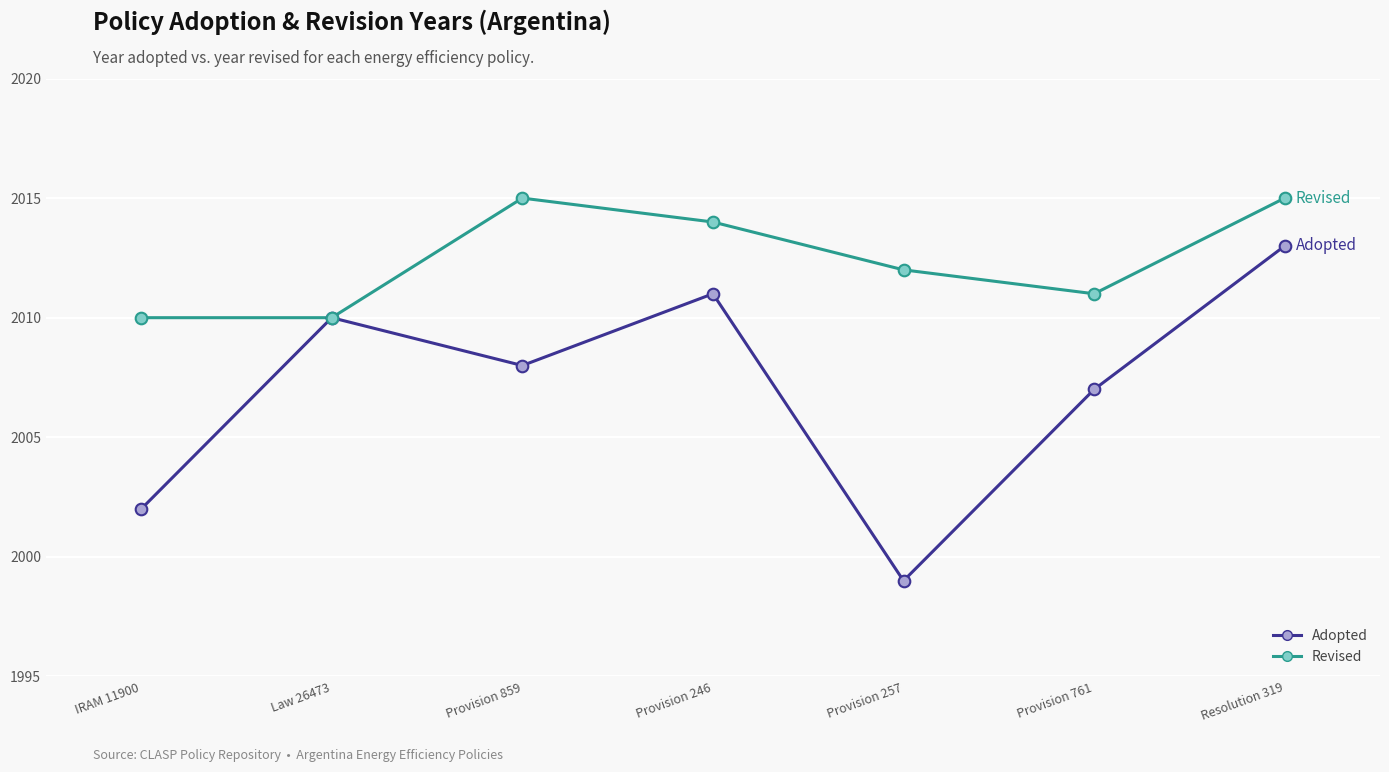

Which series has the widest spread of values?

Adopted